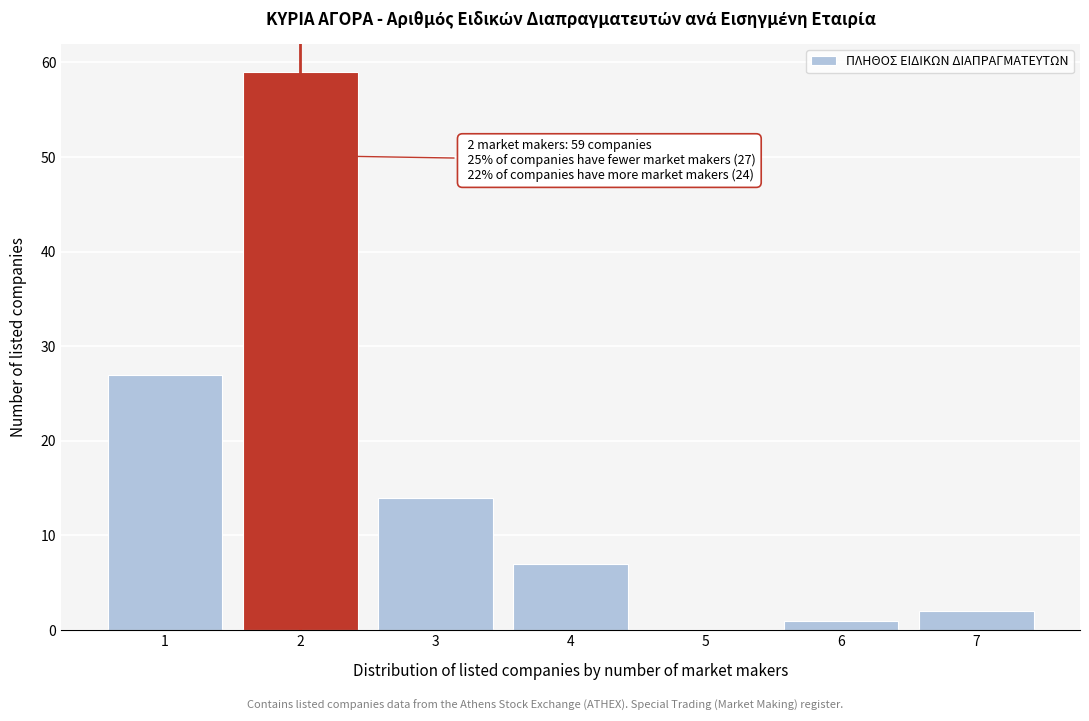

Reading right to left, what are all the values shown in this chart?

7=2	6=1	5=0	4=7	3=14	2=59	1=27